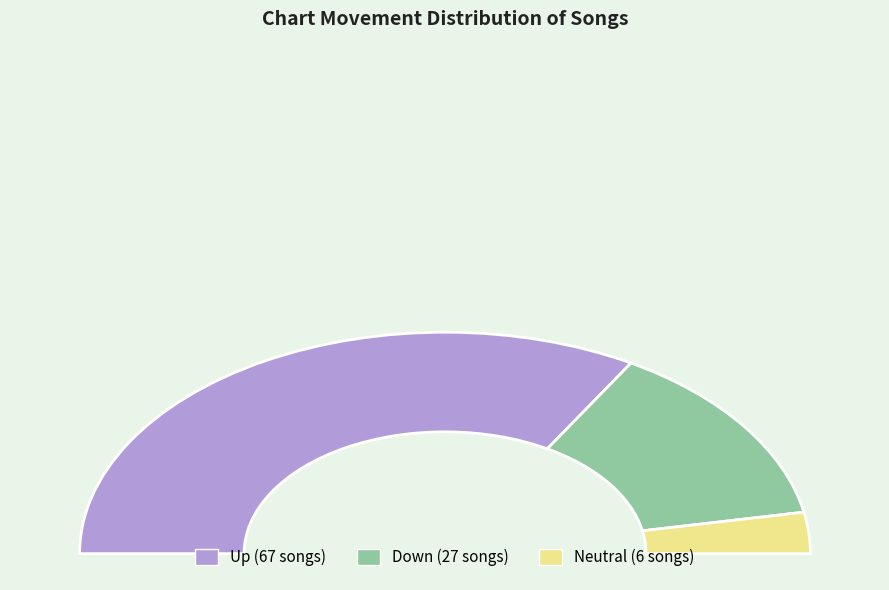

True or false: up accounts for 81% of the total.

False